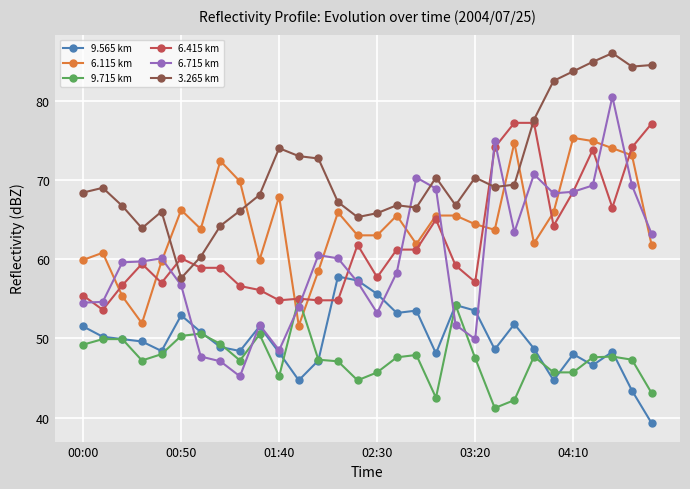

What is the sum of all 3.265 km values?

2131.0